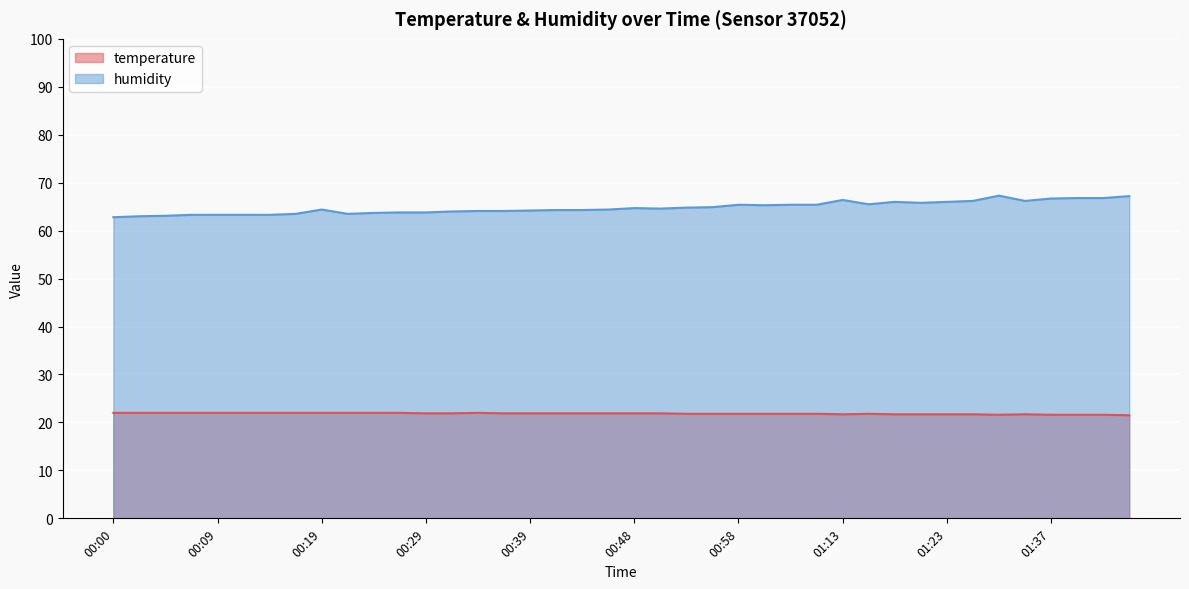

Reading left to right, transcribe all the data shown in this chart.

temperature: 22.0	22.0	22.0	22.0	22.0	22.0	22.0	22.0	22.0	22.0	22.0	22.0	21.9	21.9	22.0	21.9	21.9	21.9	21.9	21.9	21.9	21.9	21.8	21.8	21.8	21.8	21.8	21.8	21.7	21.8	21.7	21.7	21.7	21.7	21.6	21.7	21.6	21.6	21.6	21.5
humidity: 62.8	63.0	63.1	63.3	63.3	63.3	63.3	63.5	64.4	63.5	63.7	63.8	63.8	64.0	64.1	64.1	64.2	64.3	64.3	64.4	64.7	64.6	64.8	64.9	65.4	65.3	65.4	65.4	66.4	65.5	66.0	65.8	66.0	66.2	67.3	66.2	66.7	66.8	66.8	67.2